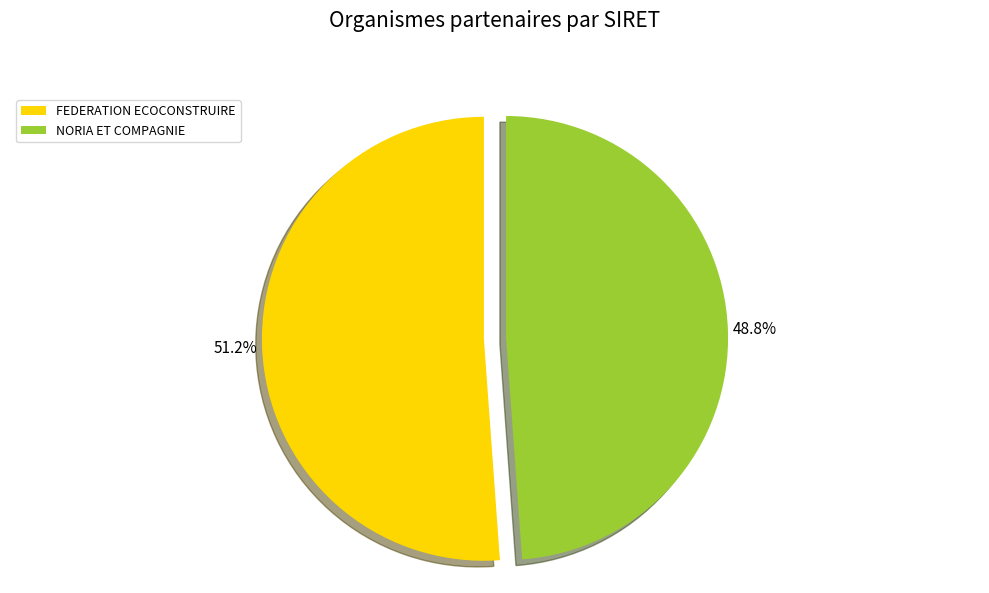

How many segments does this pie chart have?

2